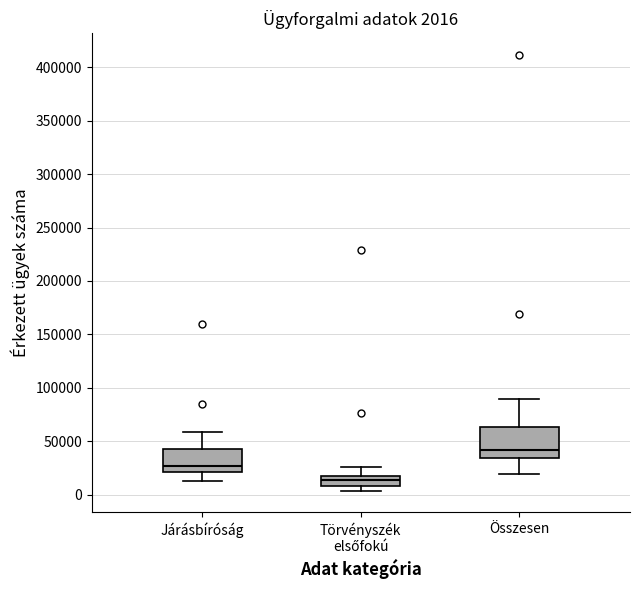

Which box is the tallest, from its lower edge to its upper edge?

Összesen